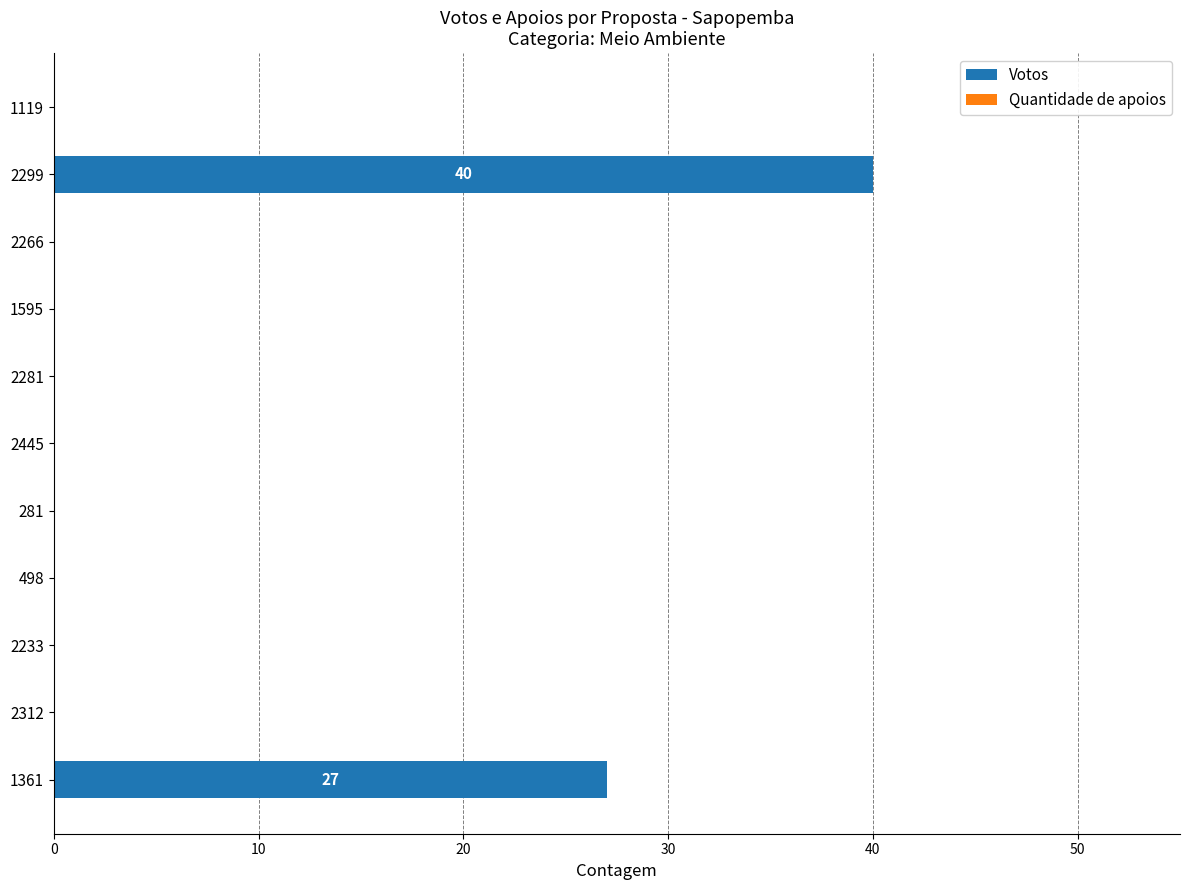

What is the sum of all values?

67